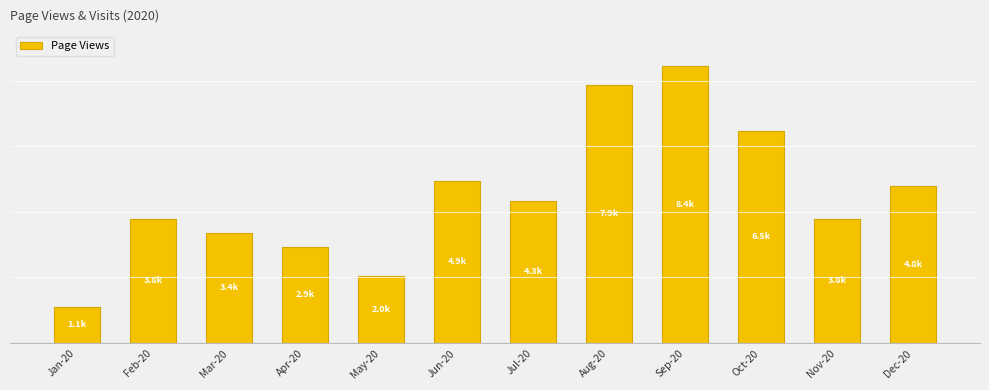

The chart shows a value of 996 at Jul-20. True or false?

False